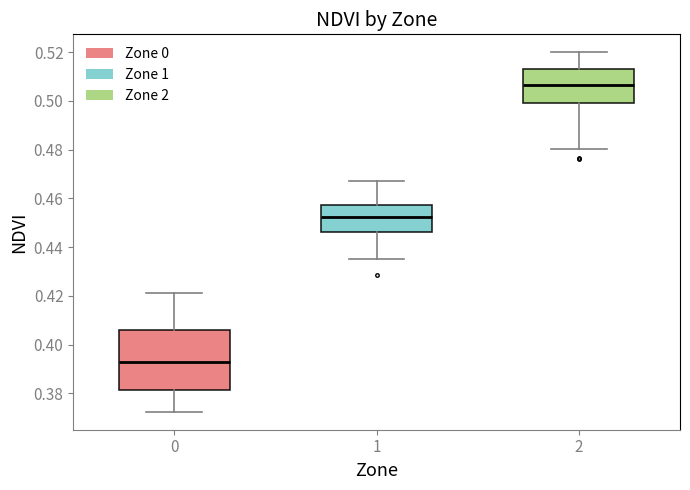

Reading left to right, read every box against the y-axis: the position of its median line, the range the box covers, and the ends of its whiskers. The values are not printed on the chart, so give them approximately, as read against the axis.

0: median 0.392, box 0.382 to 0.406, whiskers 0.372 to 0.422
1: median 0.452, box 0.446 to 0.458, whiskers 0.434 to 0.468
2: median 0.506, box 0.500 to 0.514, whiskers 0.480 to 0.520